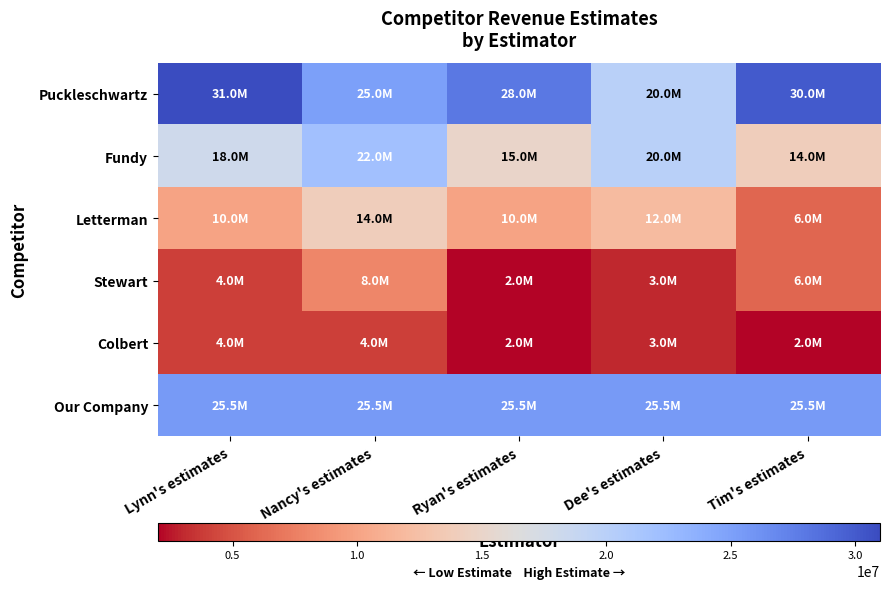

Reading left to right, what are all the values shown in this chart?

Puckleschwartz: Lynn's estimates=31000000	Nancy's estimates=25000000	Ryan's estimates=28000000	Dee's estimates=20000000	Tim's estimates=30000000
Fundy: Lynn's estimates=18000000	Nancy's estimates=22000000	Ryan's estimates=15000000	Dee's estimates=20000000	Tim's estimates=14000000
Letterman: Lynn's estimates=10000000	Nancy's estimates=14000000	Ryan's estimates=10000000	Dee's estimates=12000000	Tim's estimates=6000000
Stewart: Lynn's estimates=4000000	Nancy's estimates=8000000	Ryan's estimates=2000000	Dee's estimates=3000000	Tim's estimates=6000000
Colbert: Lynn's estimates=4000000	Nancy's estimates=4000000	Ryan's estimates=2000000	Dee's estimates=3000000	Tim's estimates=2000000
Our Company: Lynn's estimates=25500000	Nancy's estimates=25500000	Ryan's estimates=25500000	Dee's estimates=25500000	Tim's estimates=25500000